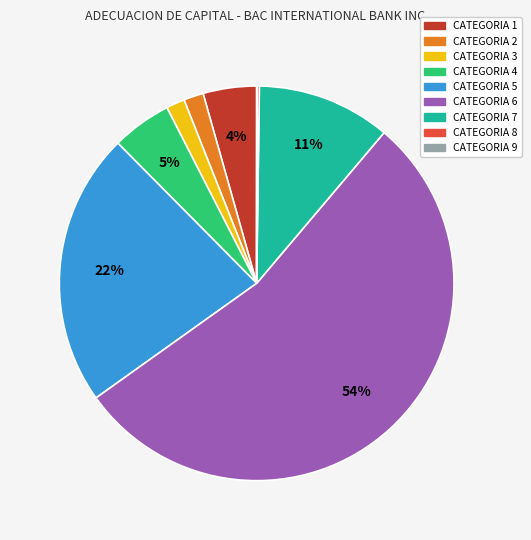

Is the sum of CATEGORIA 4 and CATEGORIA 3 greater than half?

No